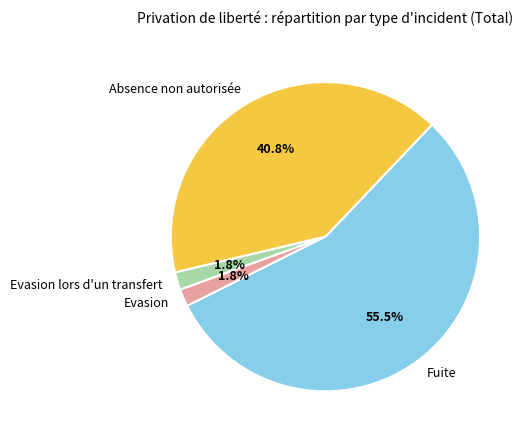

Which slice represents more than half of the pie?

Fuite